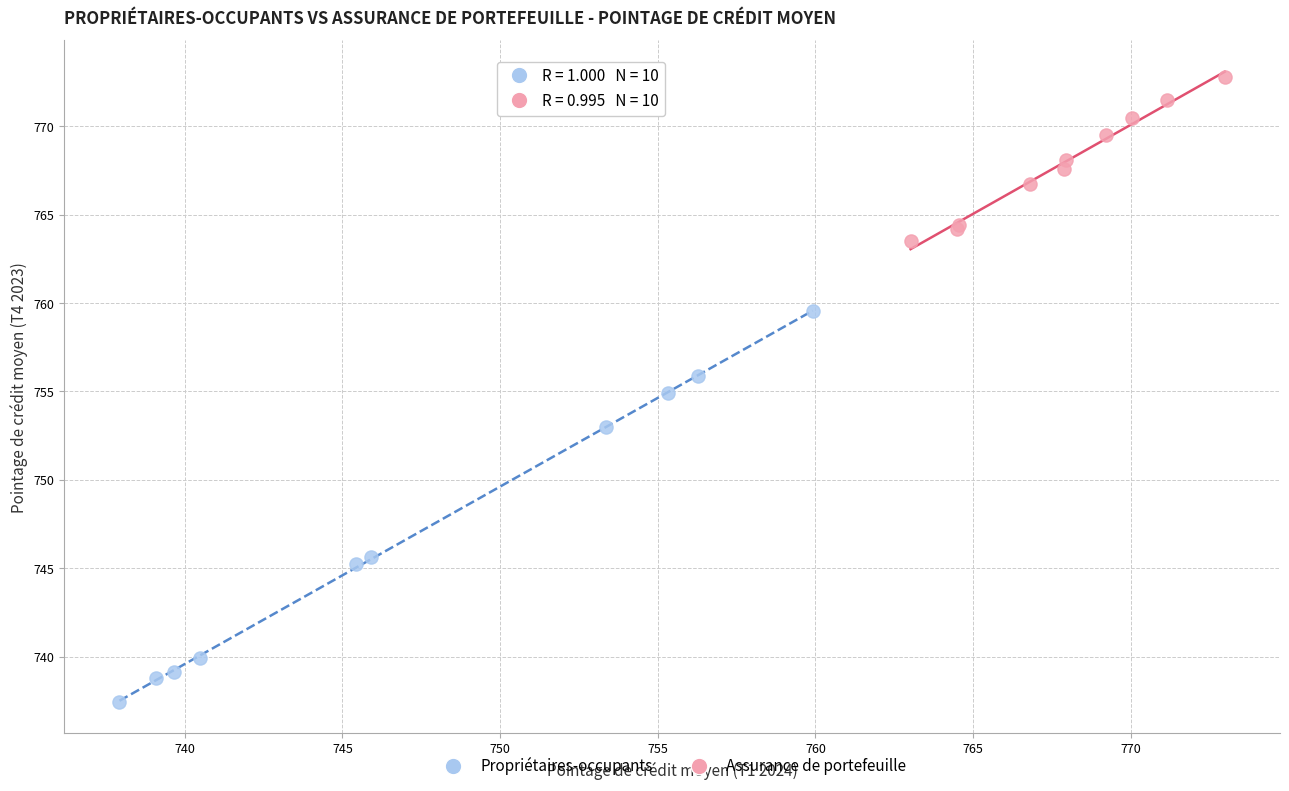

Which series contains the lowest Y value?

Propriétaires-occupants